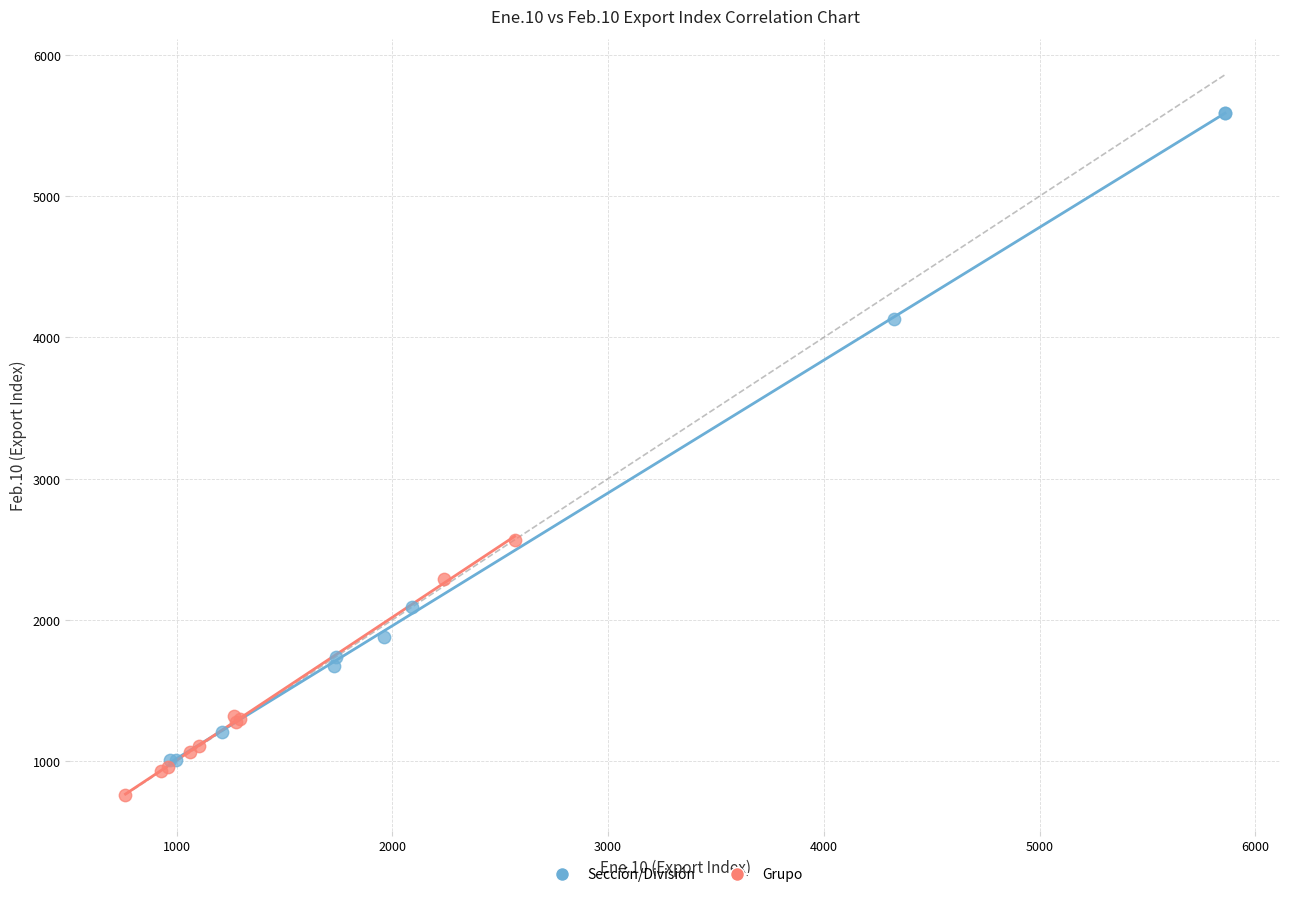

Which series contains the highest Y value?

Sección/División